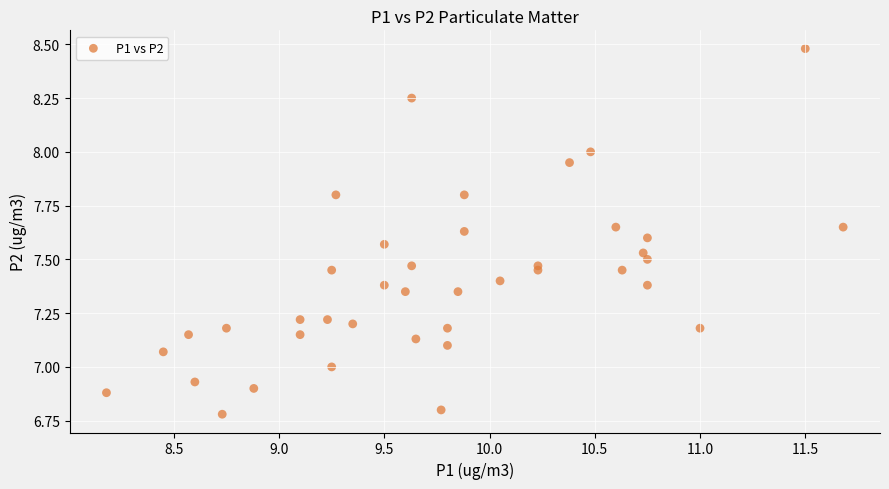

What is the range of X values (max minus min)?

3.5